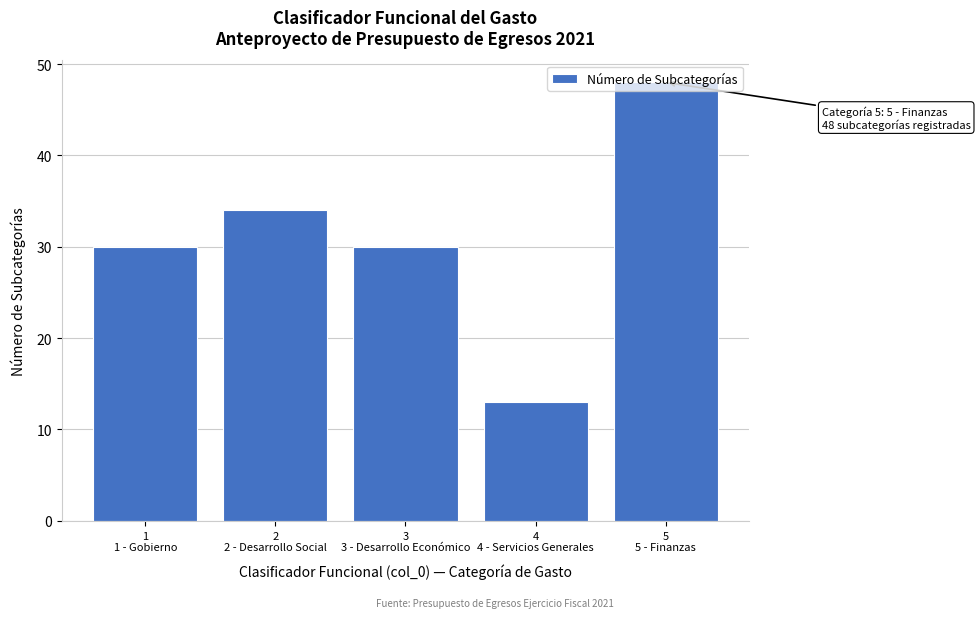

What is the smallest value displayed?

13